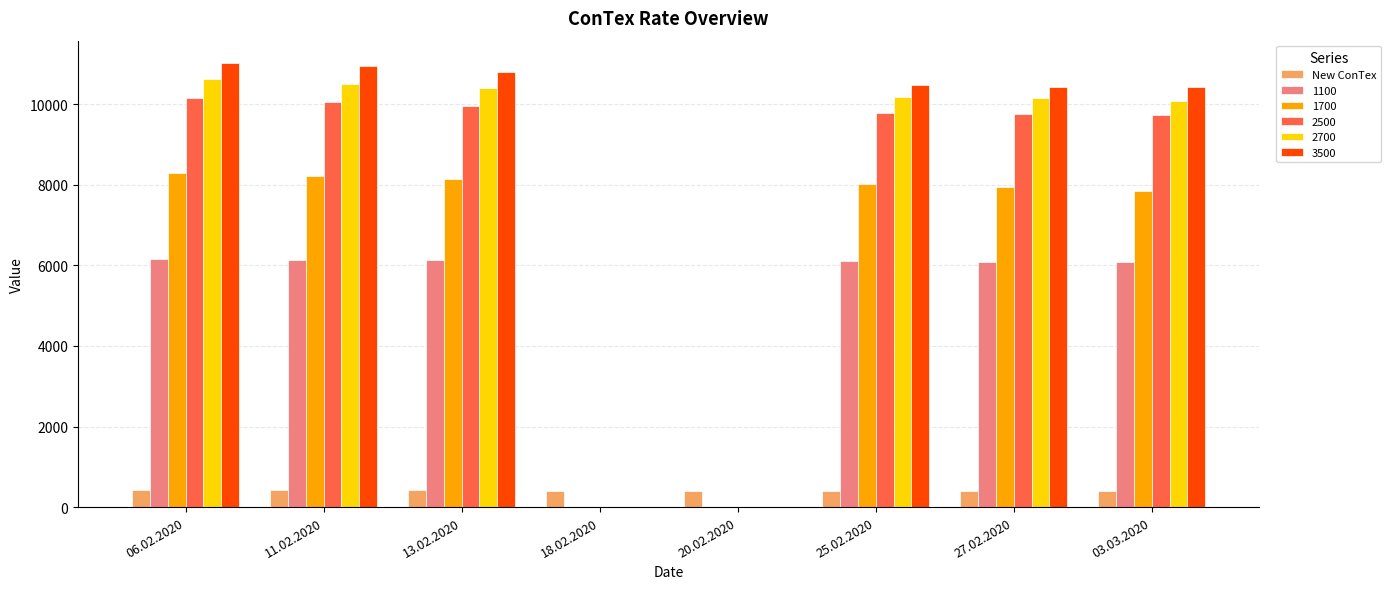

The value of New ConTex at 20.02.2020 is 408. True or false?

True